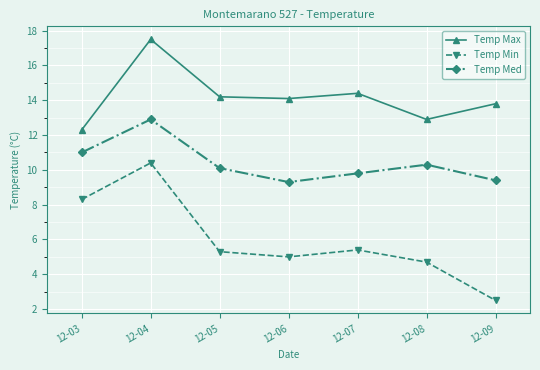

At which label does Temp Min reach its peak?

12-04